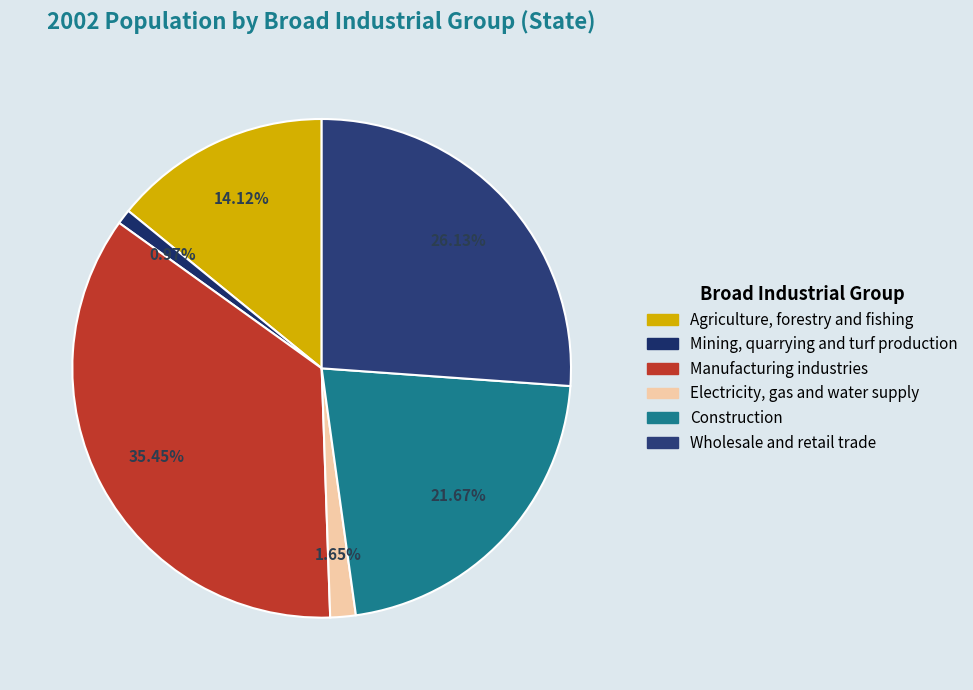

Between Electricity, gas and water supply and Mining, quarrying and turf production, which is larger?

Electricity, gas and water supply